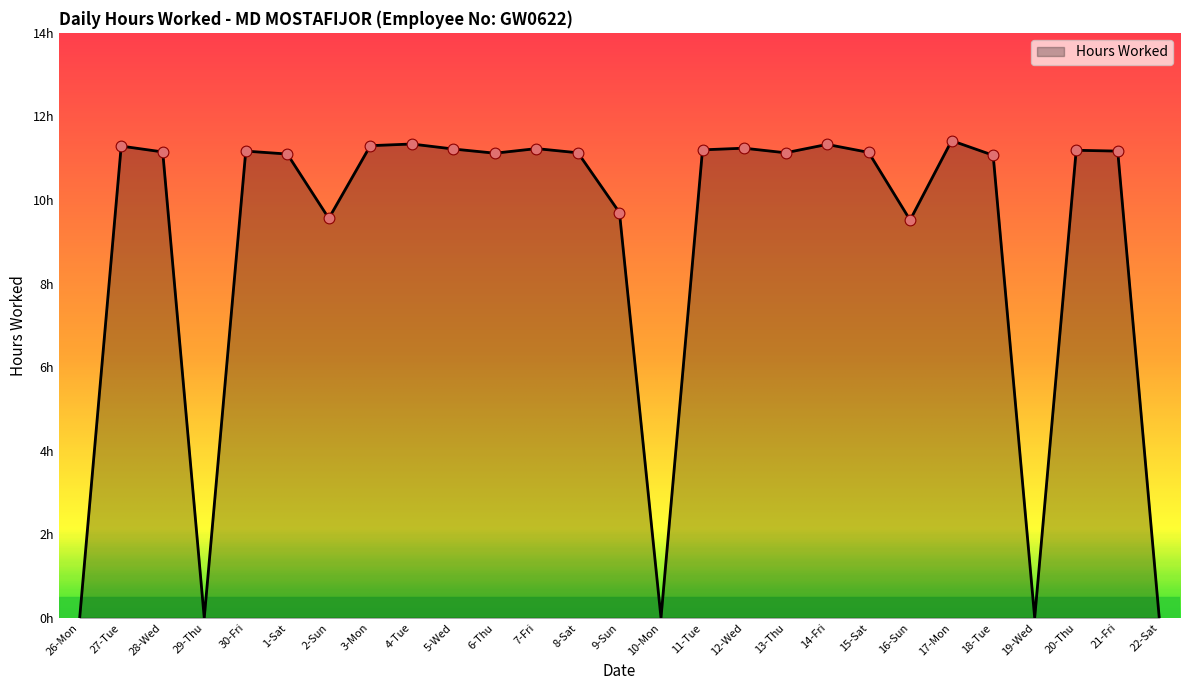

Between 30-Fri and 3-Mon, which is larger?

3-Mon